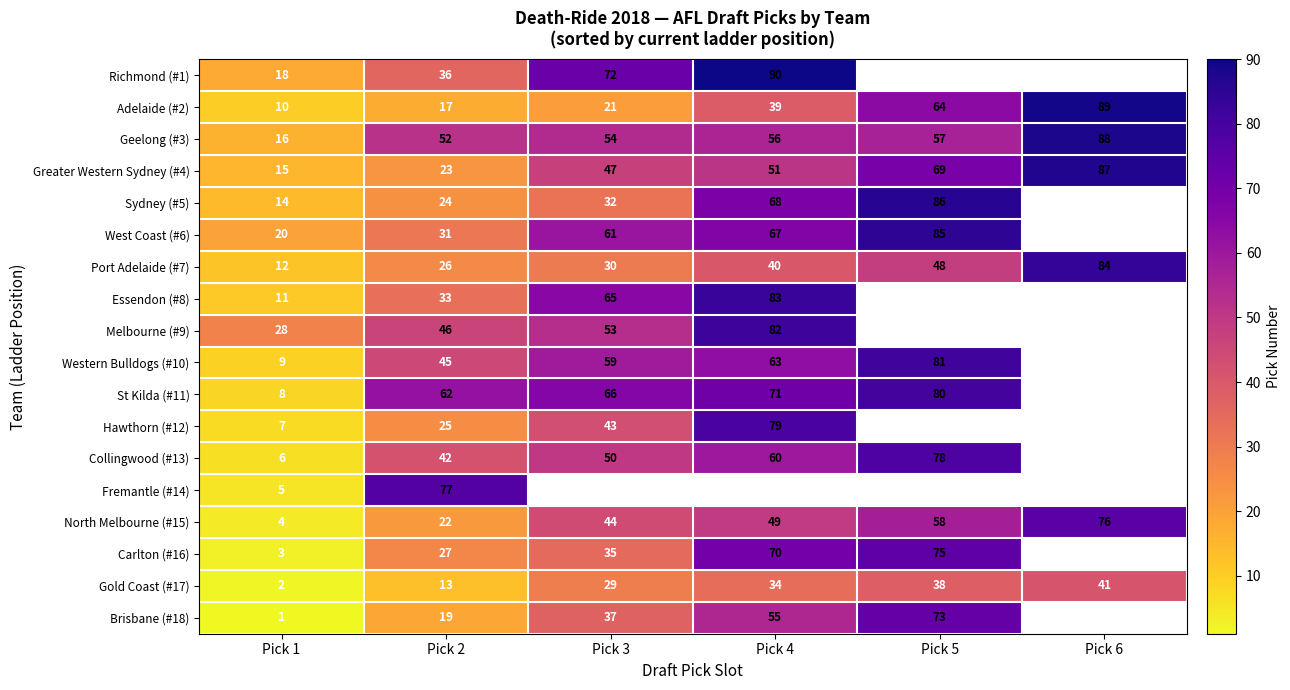

What is the sum of the Geelong (#3) values at Pick 6 and Pick 4?

144